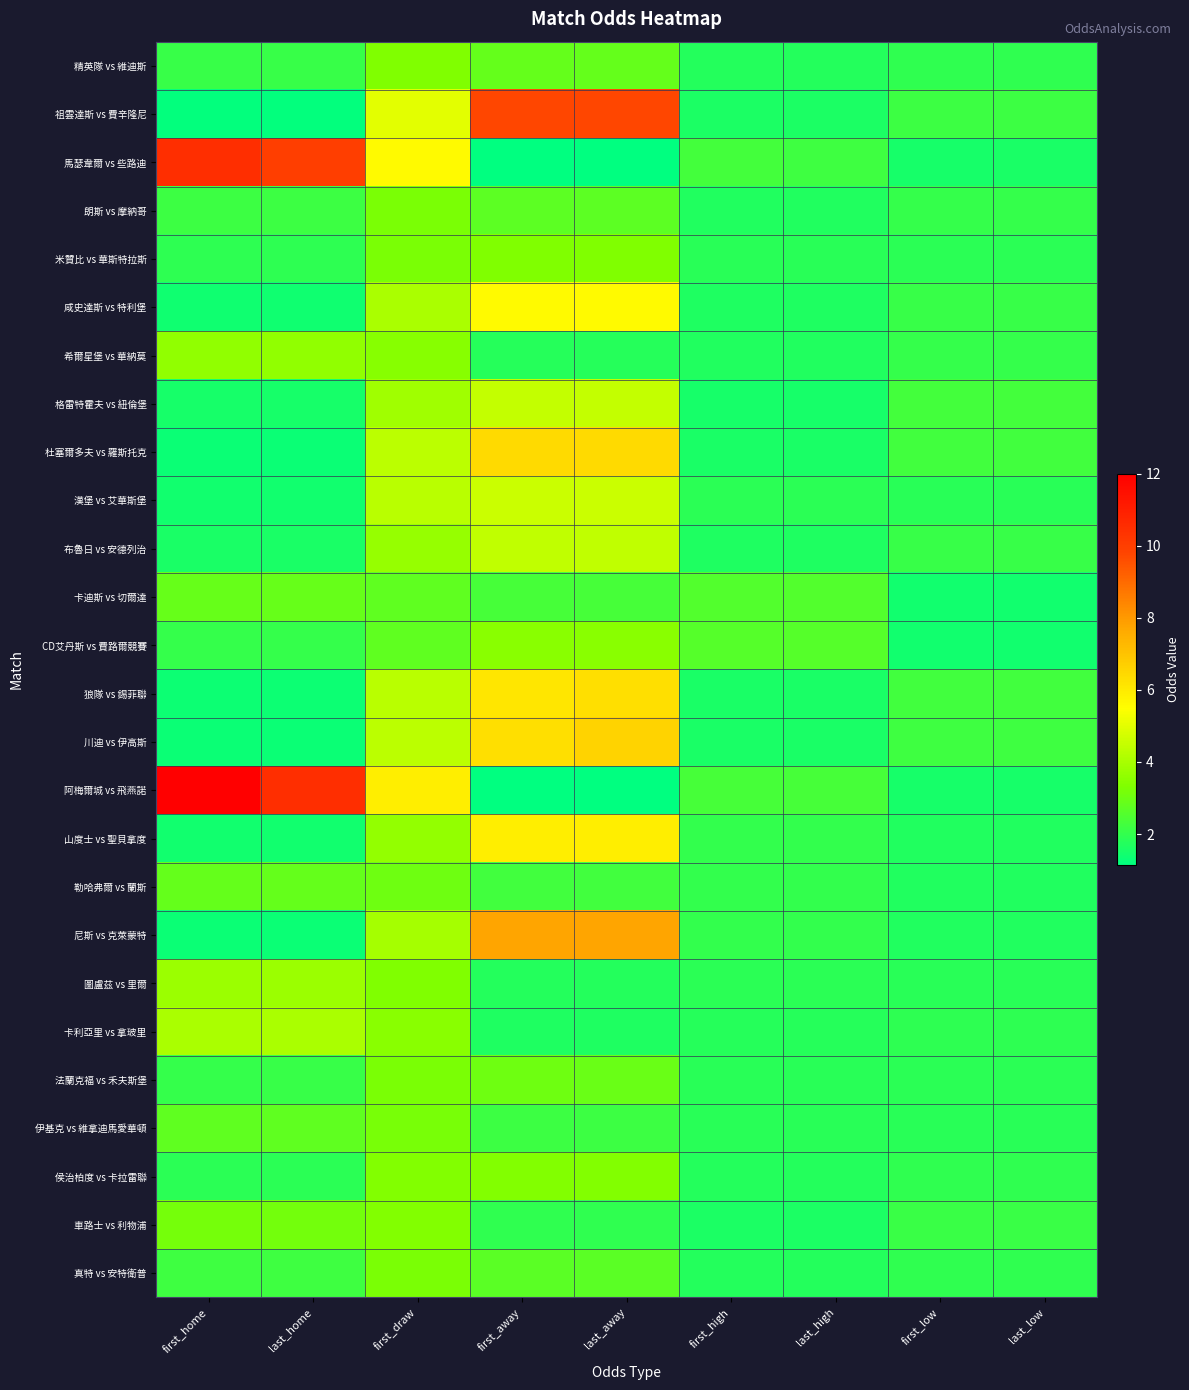

At which category does the chart reach its peak across all series?

first_home